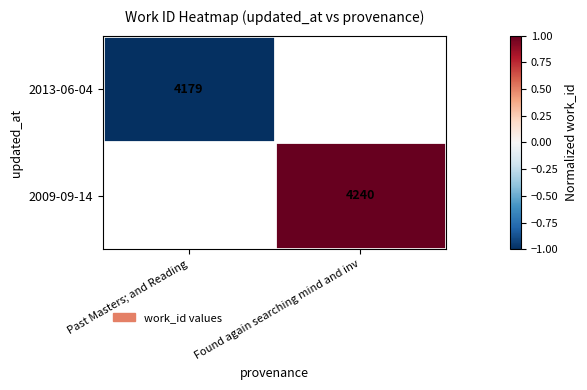

Between Past Masters; and Reading and Found again searching mind and inv, which is larger?

Found again searching mind and inv